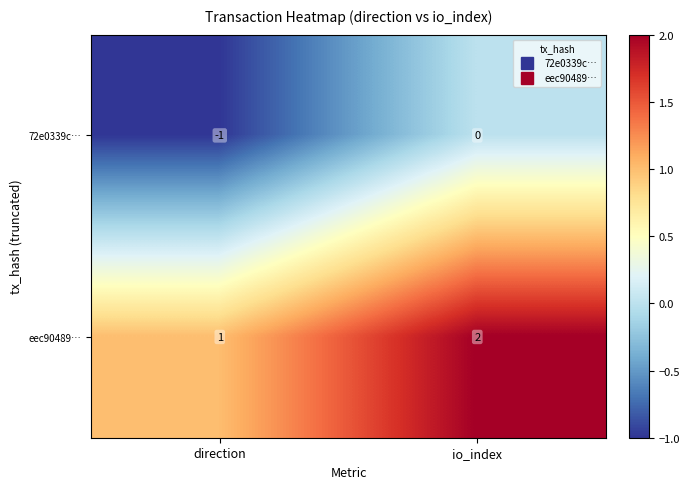

What is the sum of all eec90489… values?

3